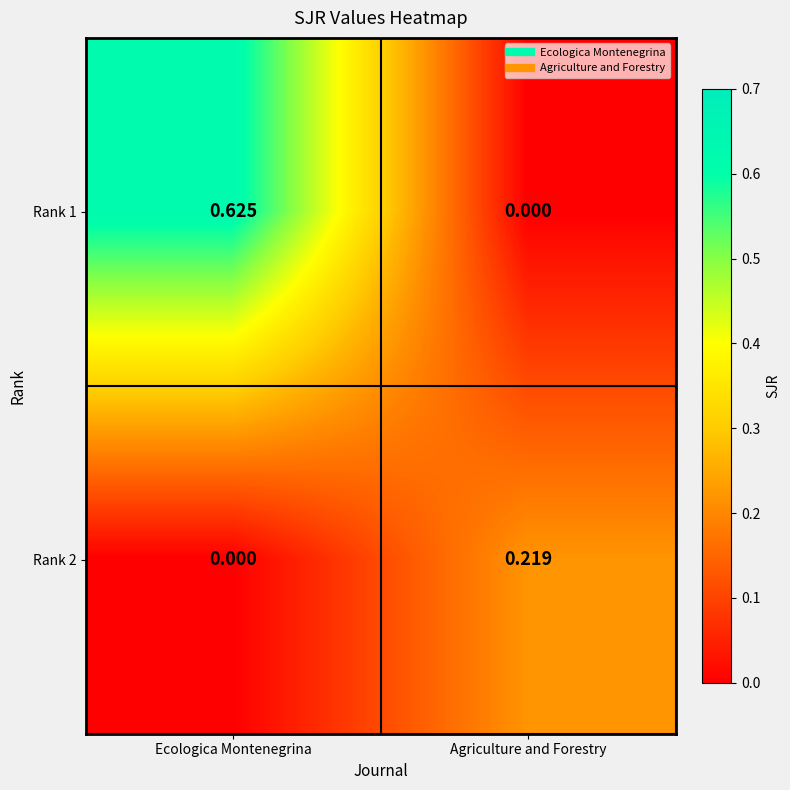

Rank the categories by Rank 1 value from lowest to highest.

Agriculture and Forestry, Ecologica Montenegrina